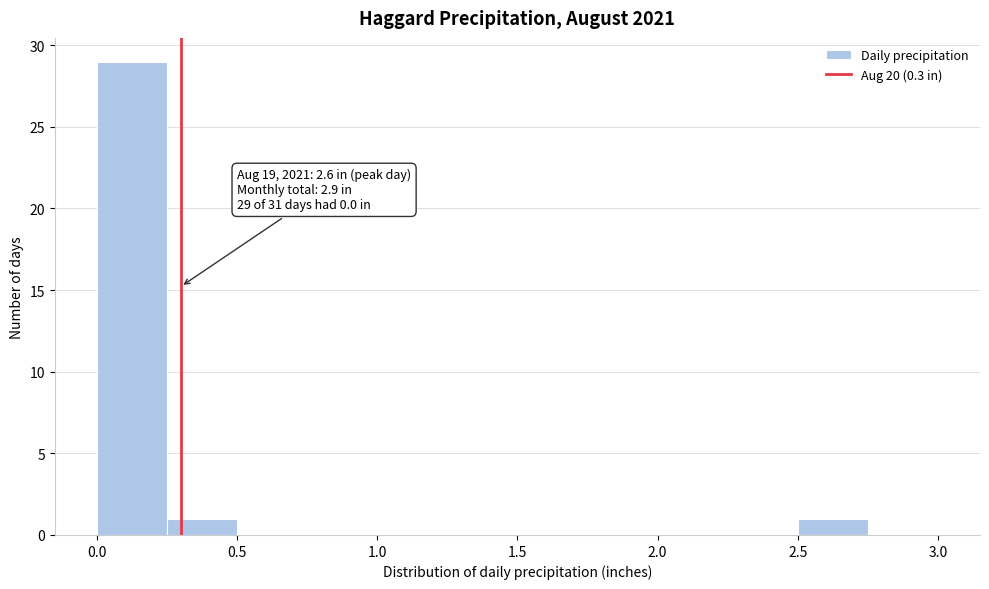

Over which range of the x-axis is the bar tallest?

0.00 to 0.25